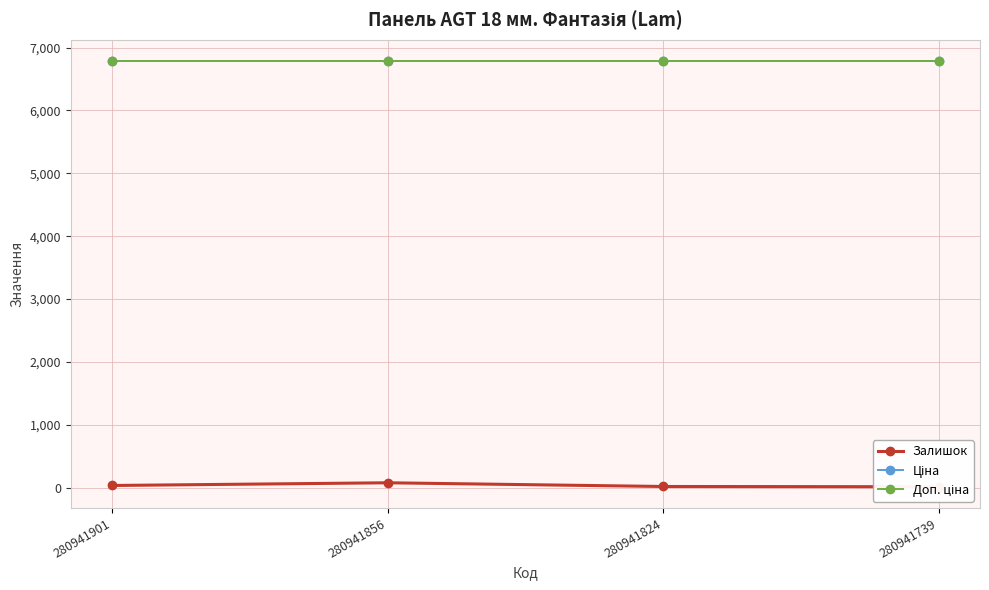

Which category has the highest value in the Ціна series?

280941901